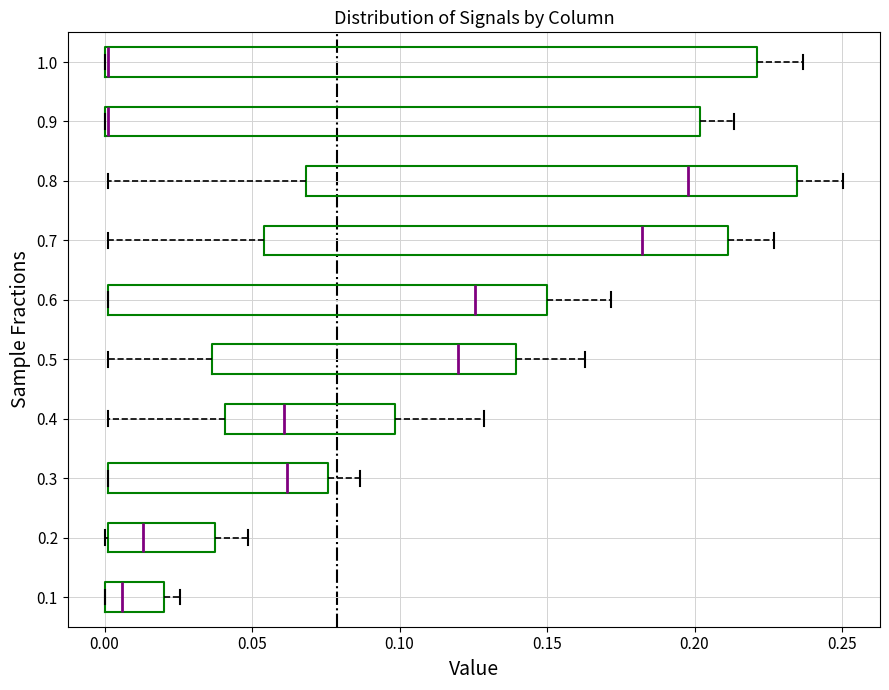

Where does the median line of the box at y = 0.7 sit on the x-axis? The values are not printed on the chart, so give them approximately, as read against the axis.

0.180